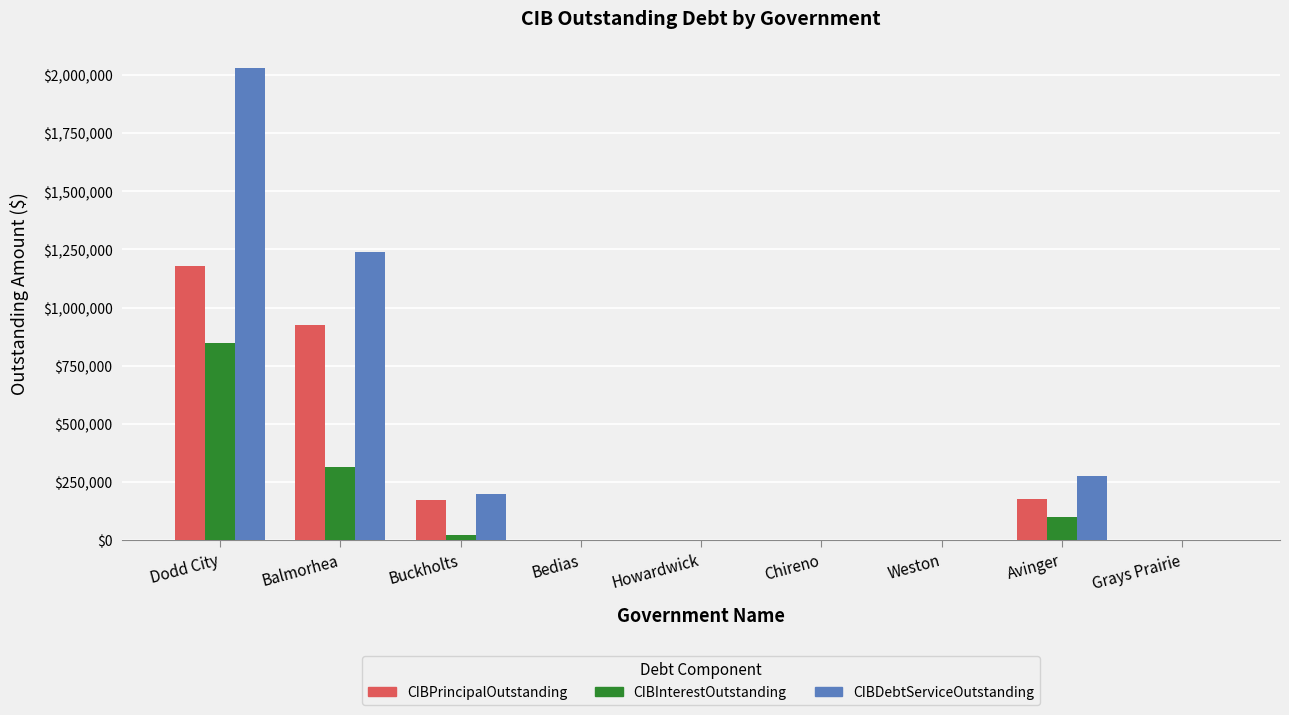

The value of CIBPrincipalOutstanding at Avinger is 176000.0. True or false?

True